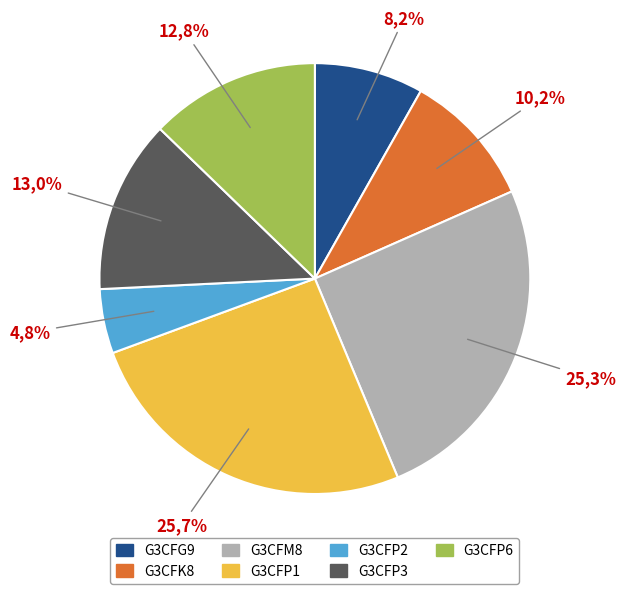

What percentage is the G3CFK8 slice, to the nearest percent?

10%